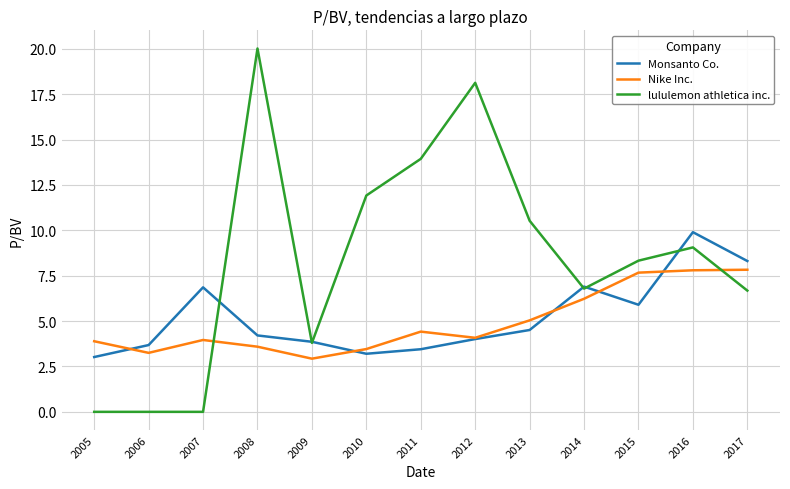

How many times do Nike Inc. and lululemon athletica inc. cross each other?

2